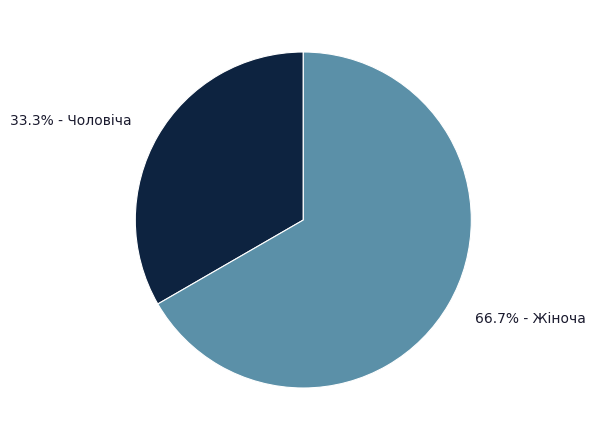

Is there a majority slice in this chart?

Yes